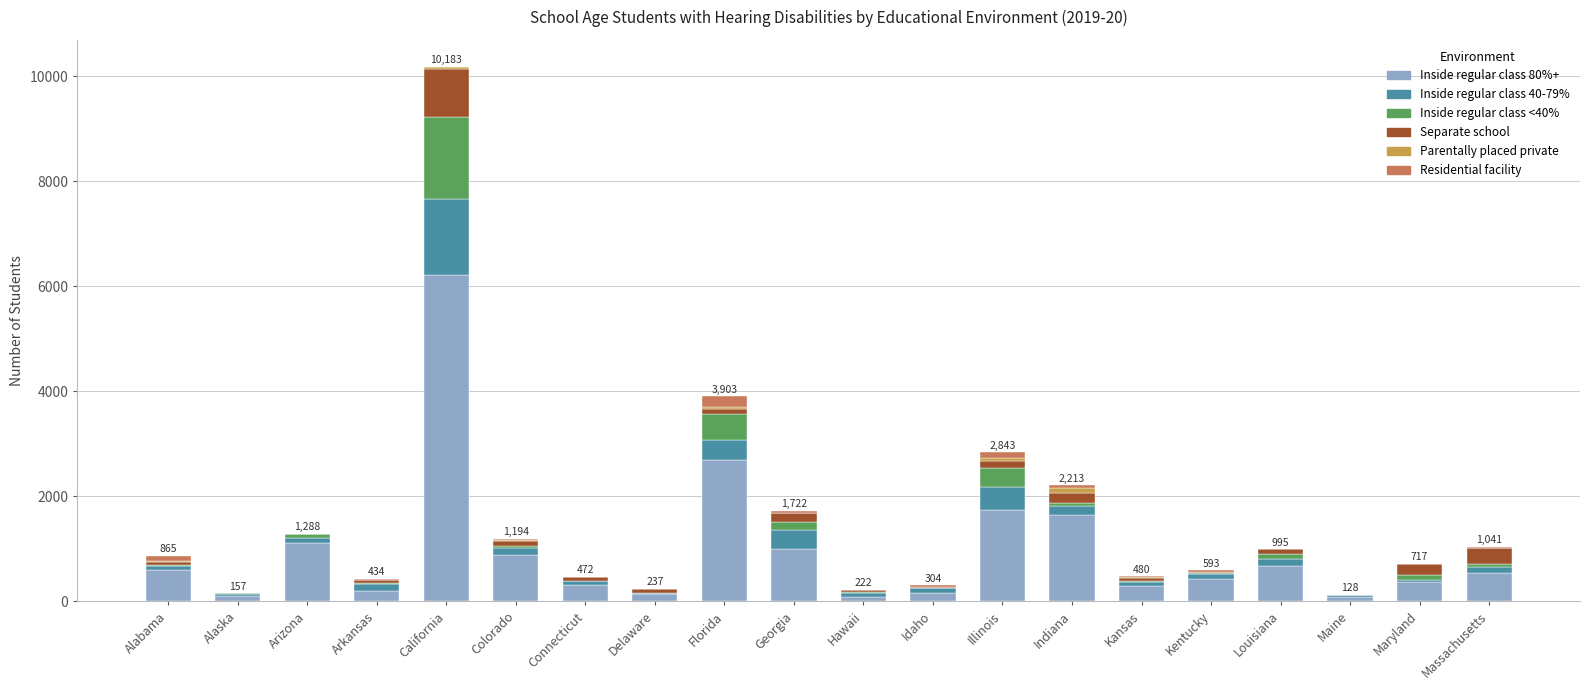

Count the number of categories in the chart.

20